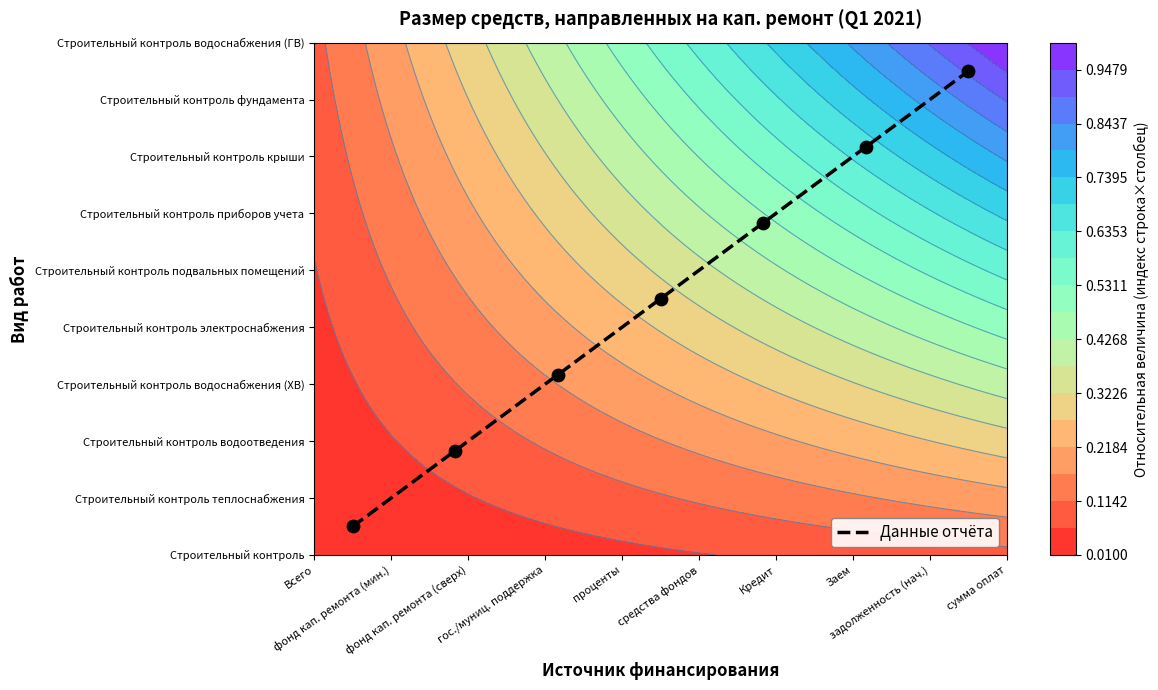

What is the minimum value shown in the chart?

0.5